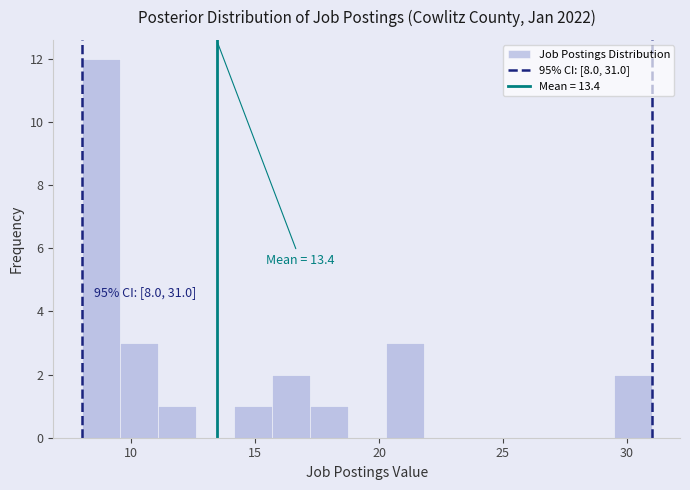

Around what value on the x-axis is the tallest bar? Give the approximate position of its centre, as read against the axis.

9.0